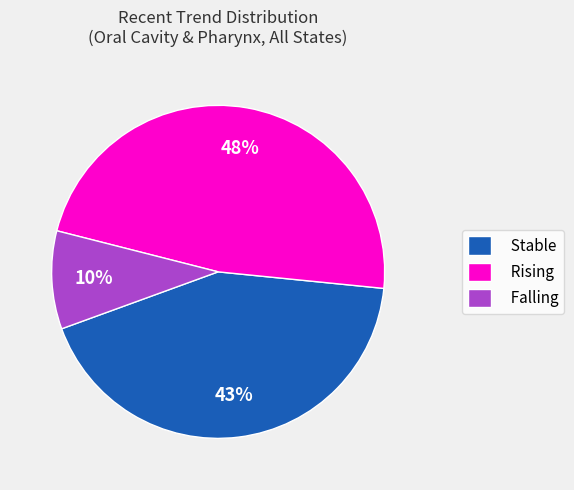

To the nearest percent, what is the difference between the largest and smallest slice percentages?

38%